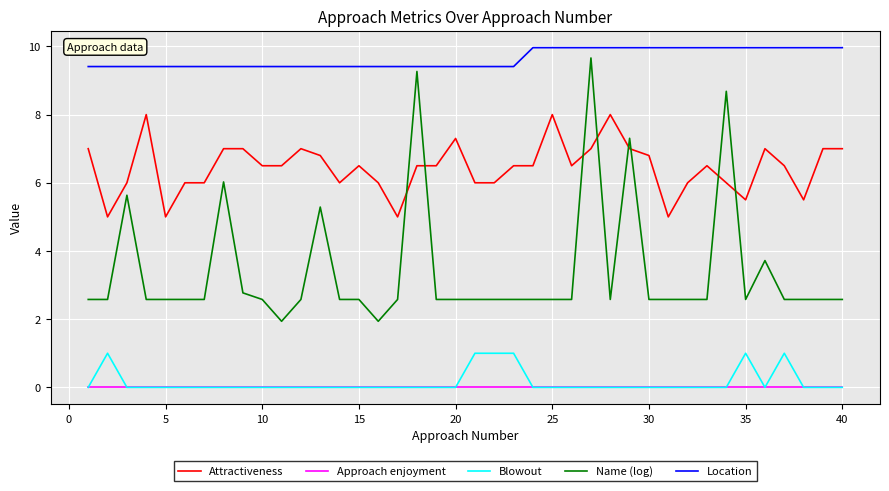

What is the greatest value displayed?

10.0